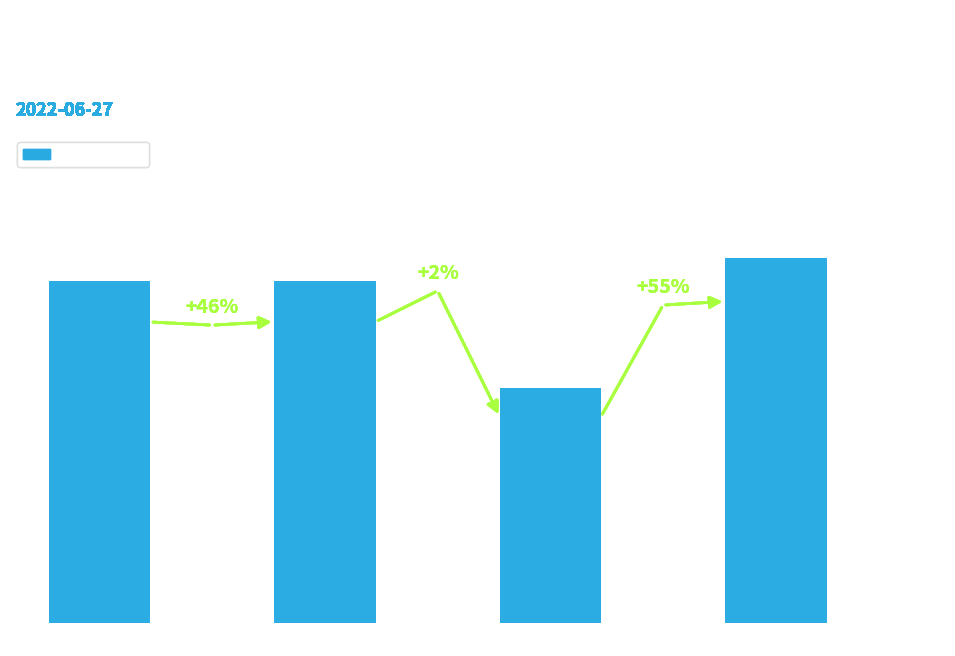

Are the bars grouped side by side (vs. stacked)?

No